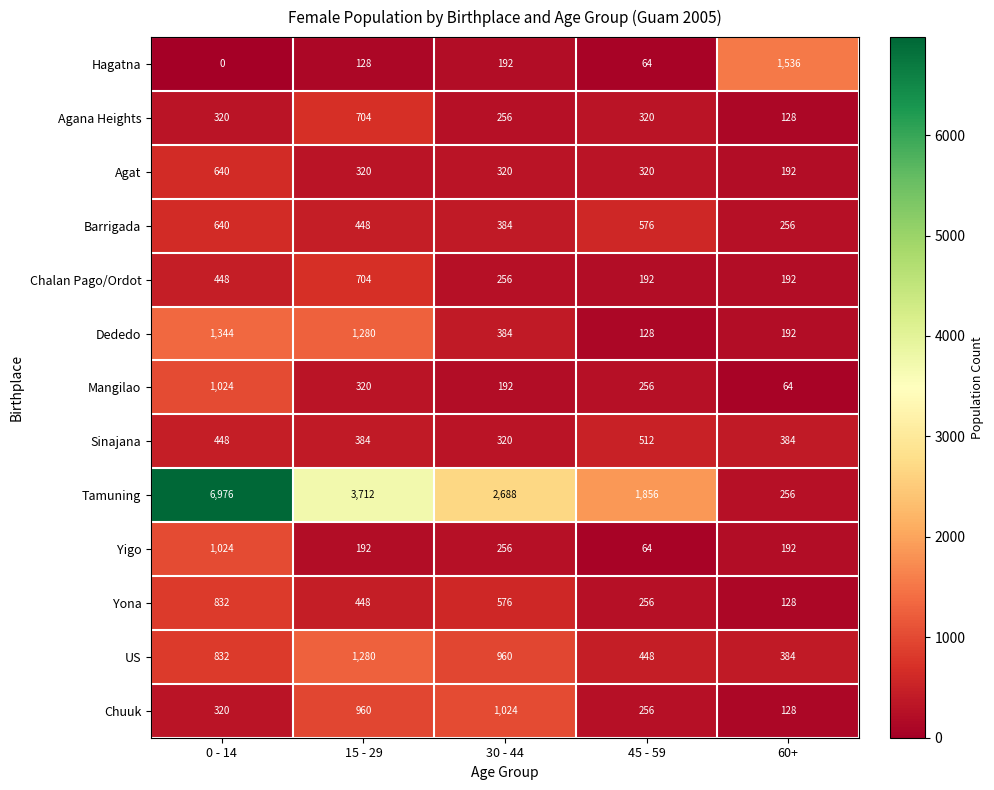

The Mangilao series shows 102 at 15 - 29. True or false?

False